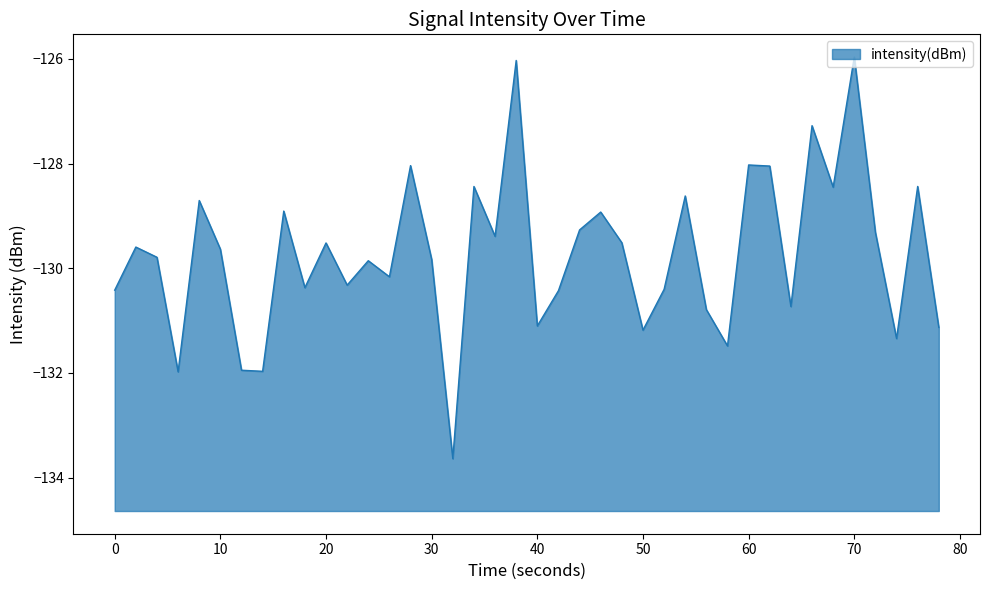

What is the value of the 22nd point from the left?

-130.4